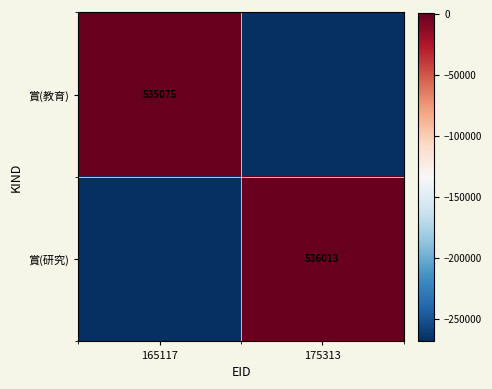

Is it true that 賞(教育) equals -390782 at 175313?

False